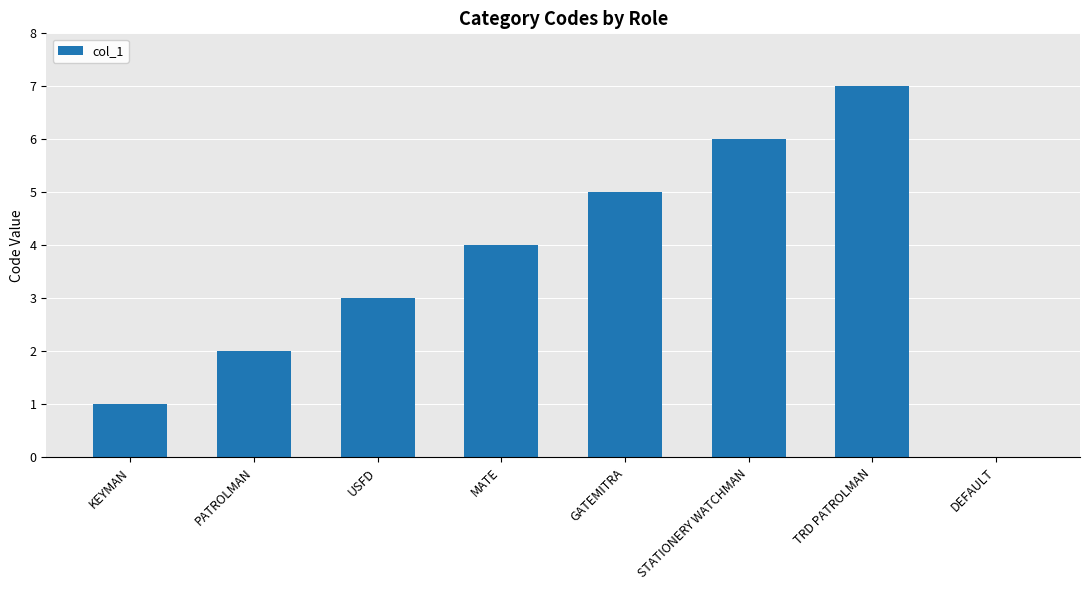

Reading right to left, extract all data points from this chart.

DEFAULT=0	TRD PATROLMAN=7	STATIONERY WATCHMAN=6	GATEMITRA=5	MATE=4	USFD=3	PATROLMAN=2	KEYMAN=1